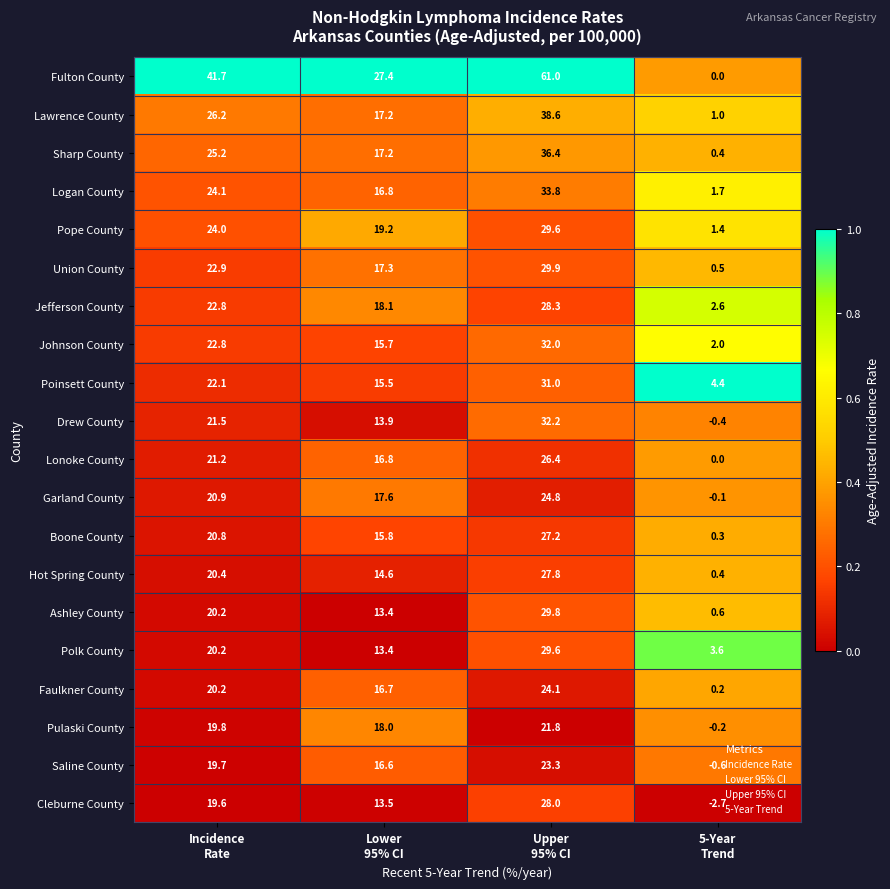

Which series has the widest spread of values?

Fulton County